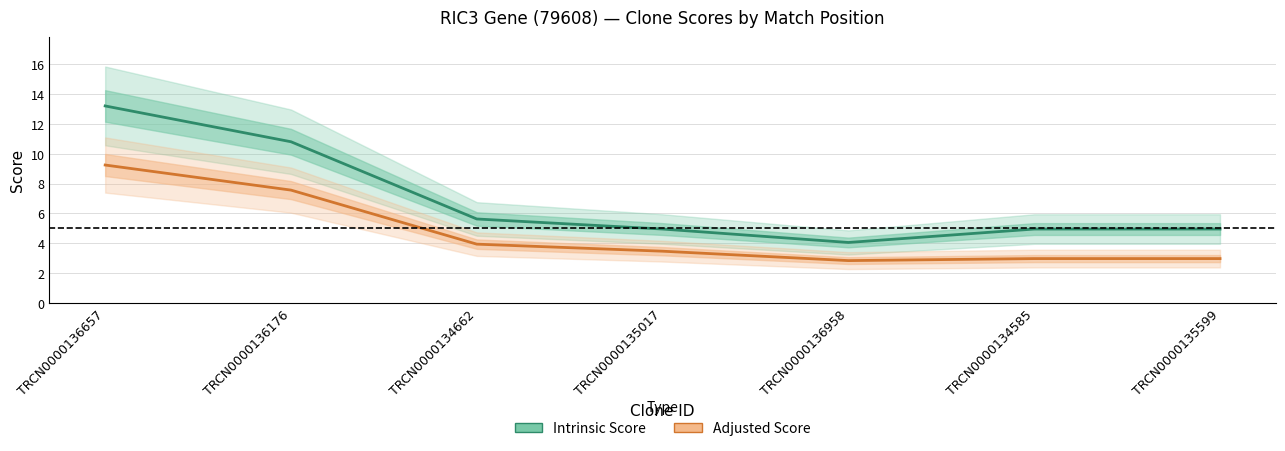

True or false: Intrinsic Score has a value of 13.2 at TRCN0000136657.

True